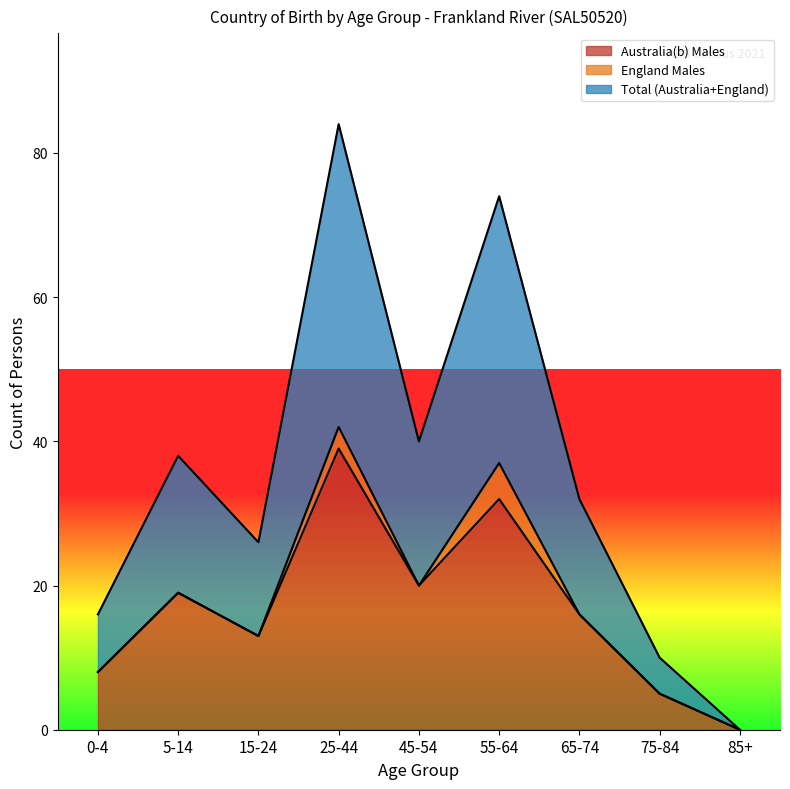

Which category has the lowest value in the Australia(b) Males series?

85+